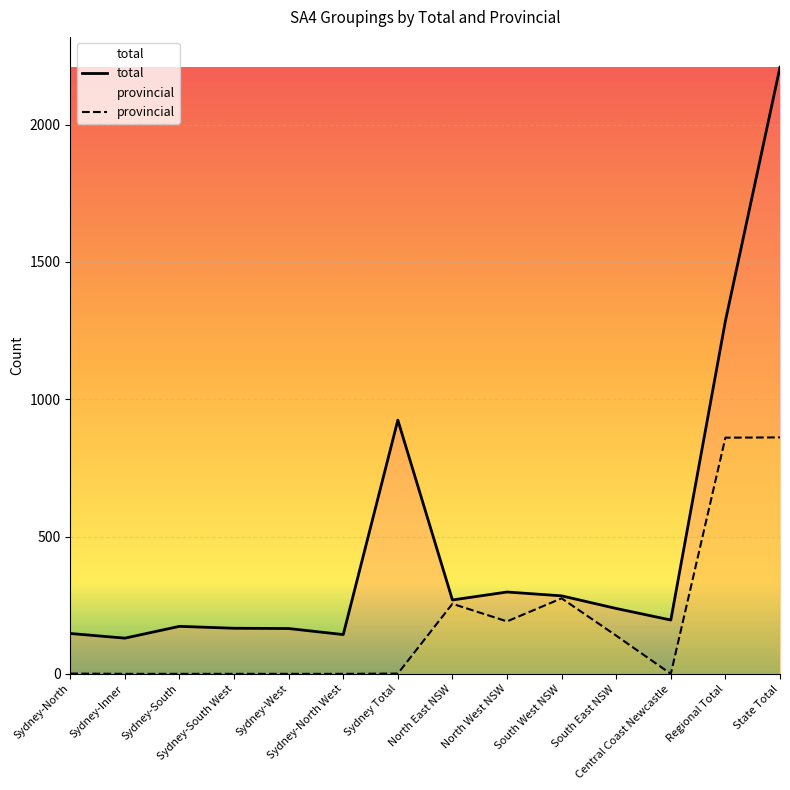

Which category has the highest value in the provincial series?

State Total